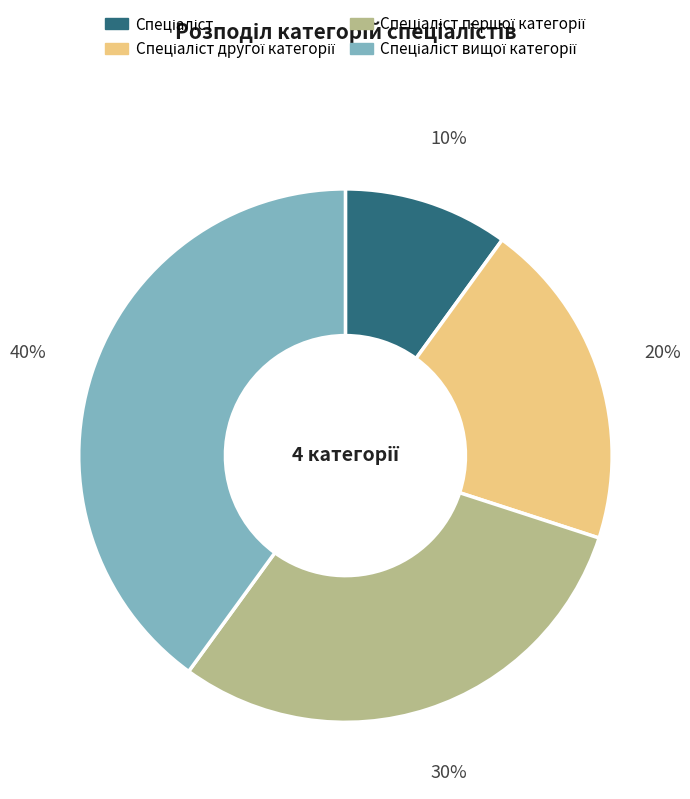

Is there any slice that represents more than half of the pie?

No